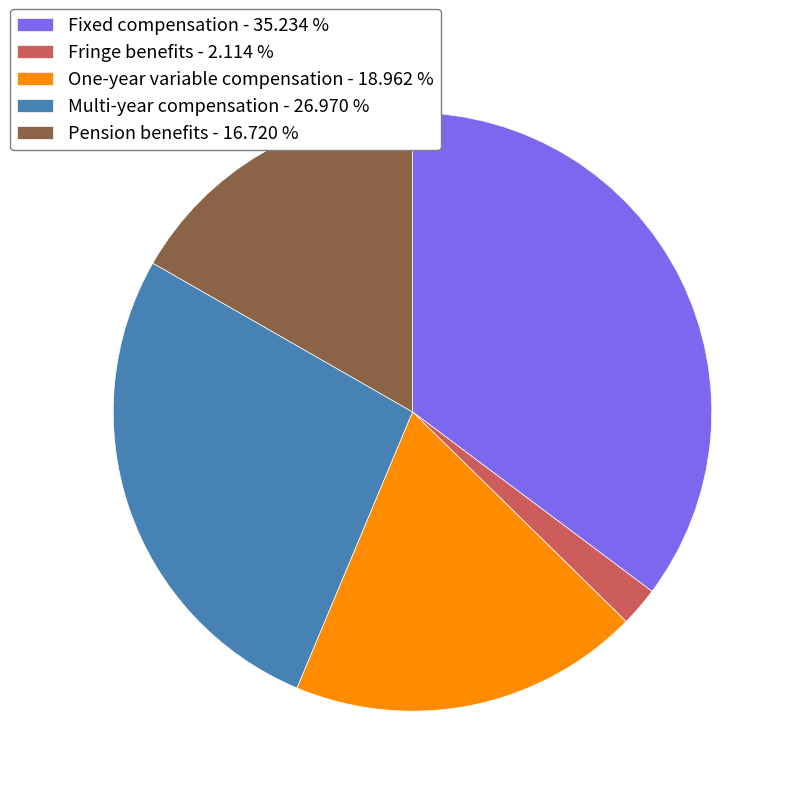

True or false: Multi-year compensation accounts for 22% of the total.

False